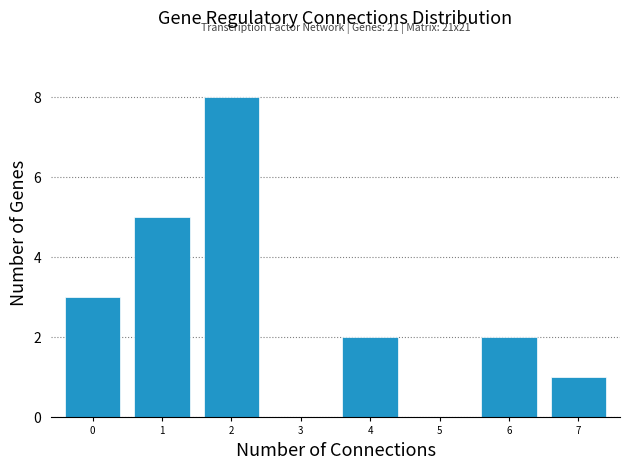

Reading left to right, transcribe all the data shown in this chart.

0=3	1=5	2=8	3=0	4=2	5=0	6=2	7=1